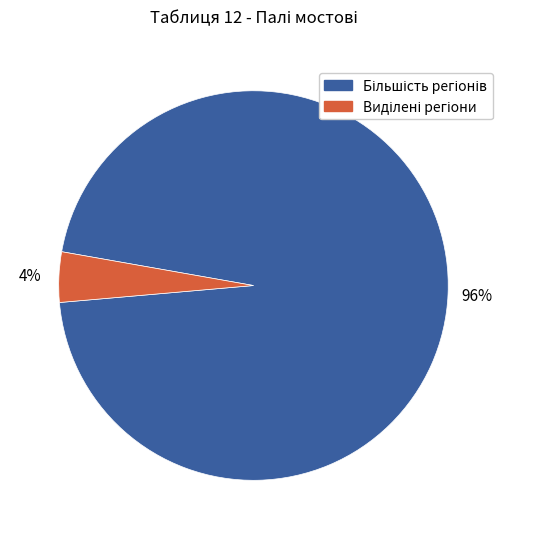

Is there any slice that represents more than half of the pie?

Yes